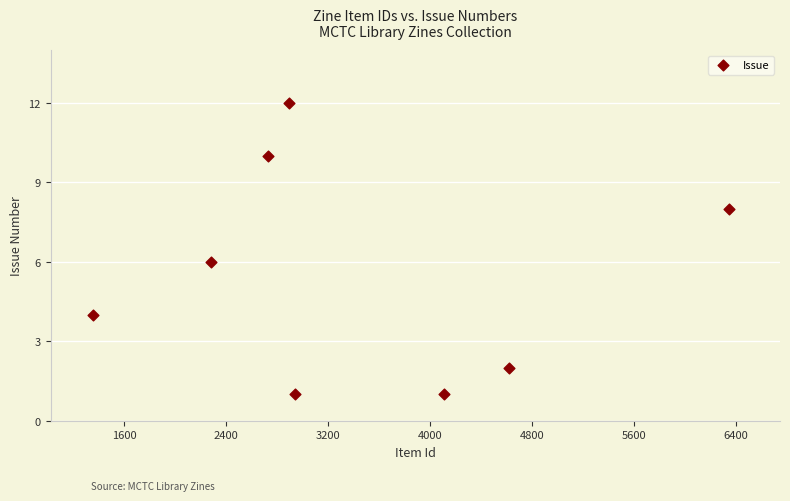

What is the average X value?

3409